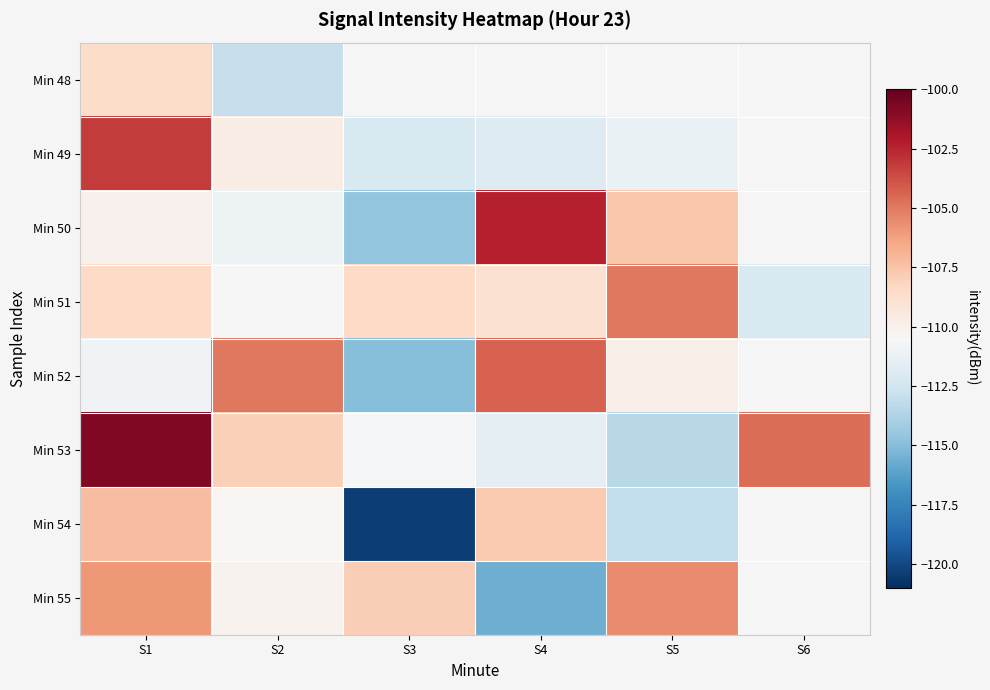

Is the value of Min 52 at S1 greater than the value of Min 51 at S2?

No